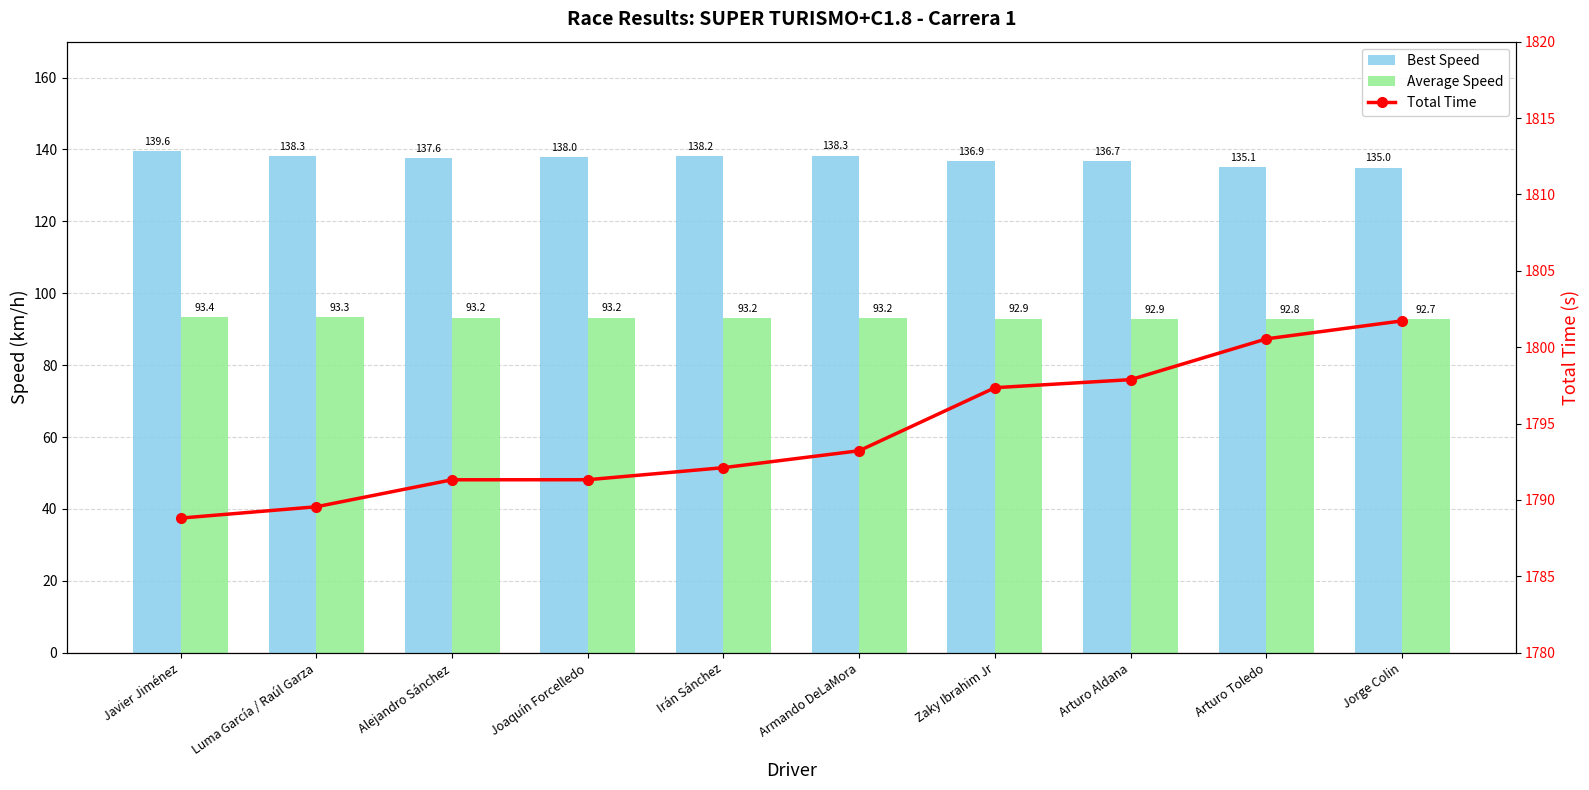

List the labels in order of Average Speed value, smallest first.

Jorge Colin, Arturo Toledo, Arturo Aldana, Zaky Ibrahim Jr, Armando DeLaMora, Irán Sánchez, Joaquín Forcelledo, Alejandro Sánchez, Luma García / Raúl Garza, Javier Jiménez